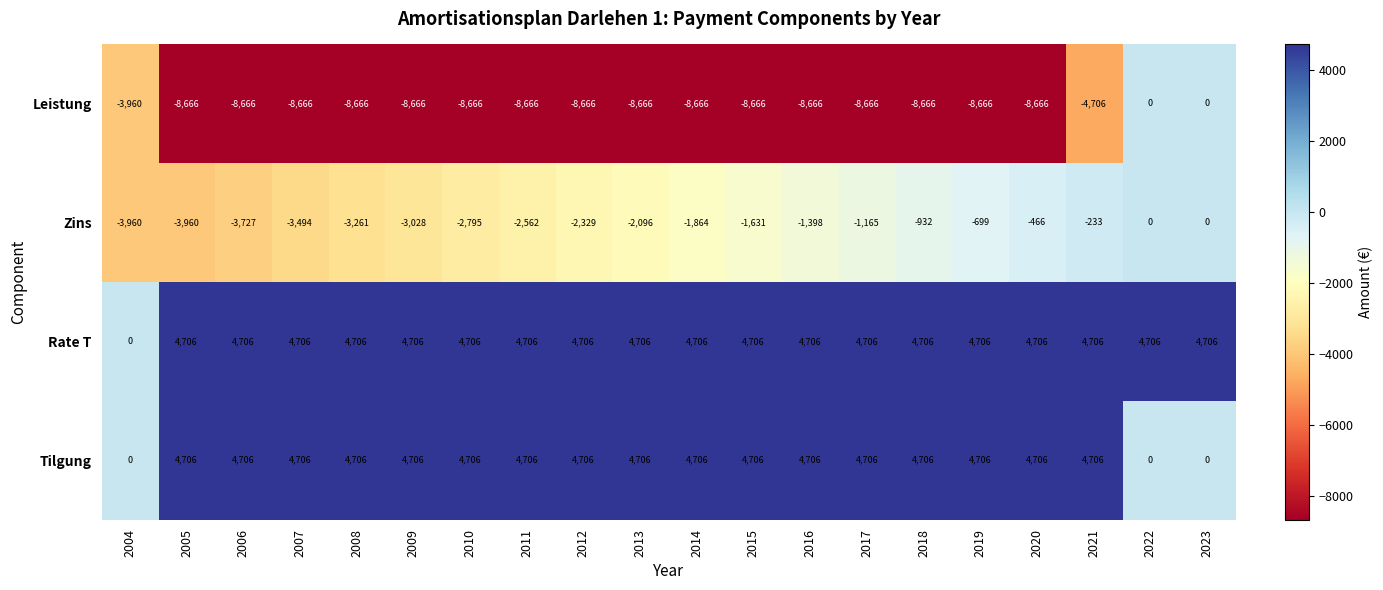

What is the total value across all series at 2023?

4706